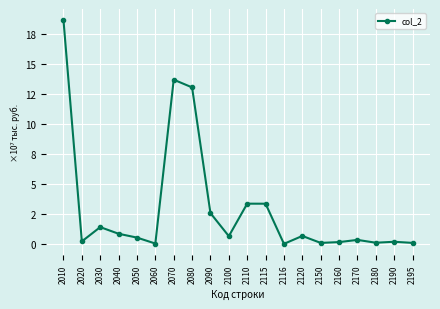

True or false: there are more than 2 points higher than both neighbors.

True